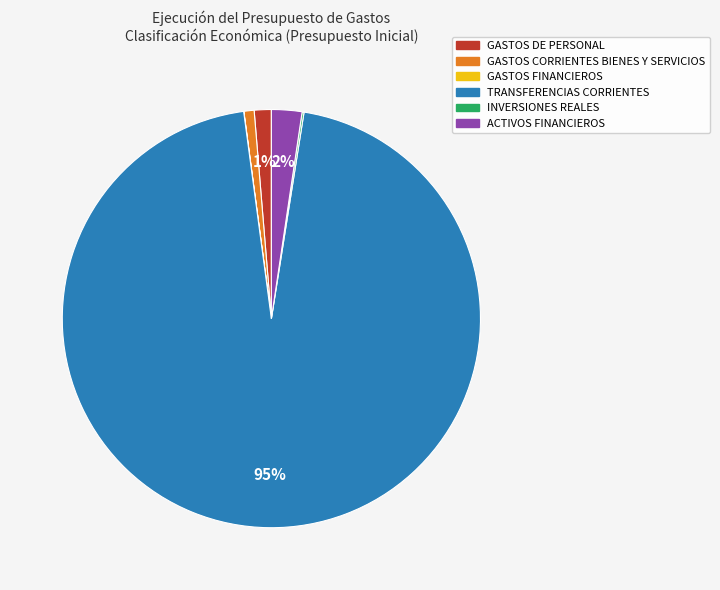

Which category accounts for the majority?

TRANSFERENCIAS CORRIENTES